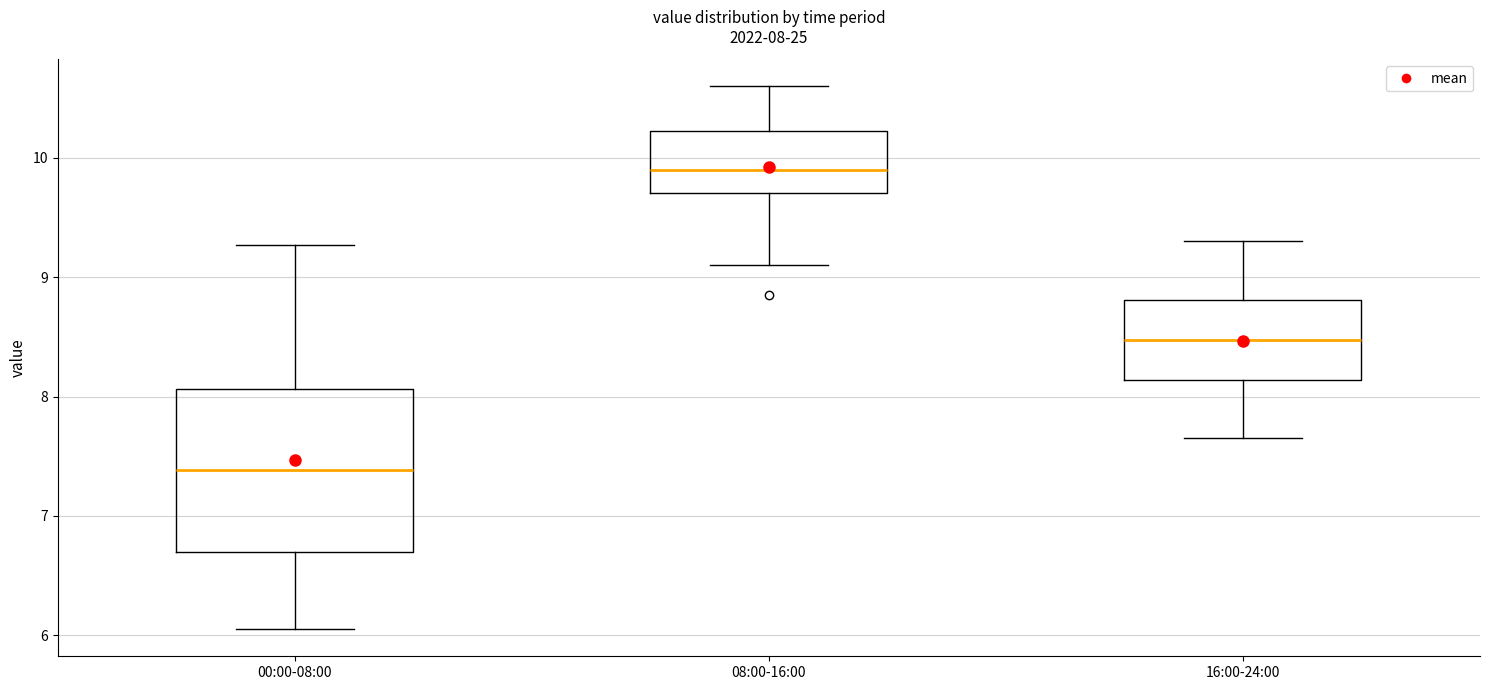

Which box's median line is the highest?

08:00-16:00